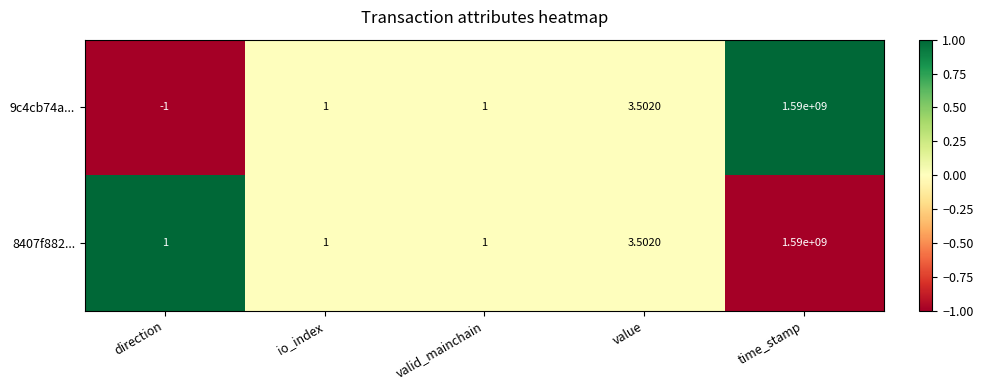

Where is 8407f882... nearest to the value 795000000?

value